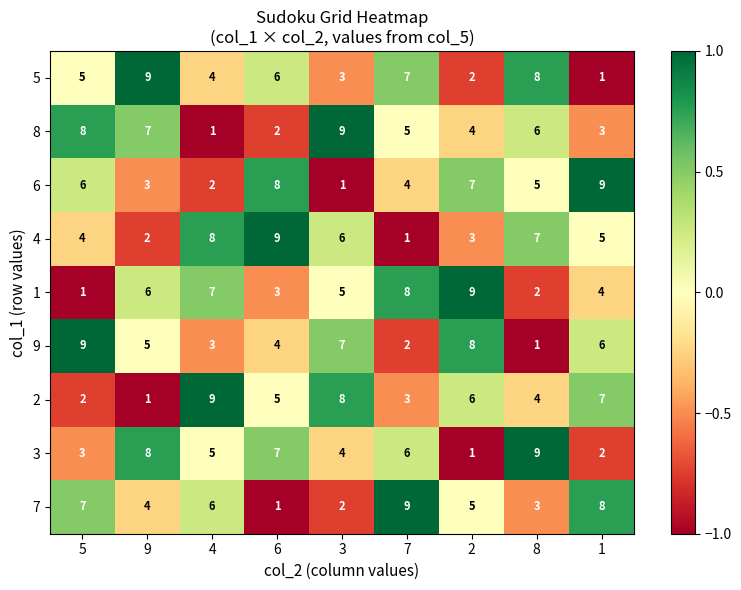

The value of 8 at 7 is 5. True or false?

True